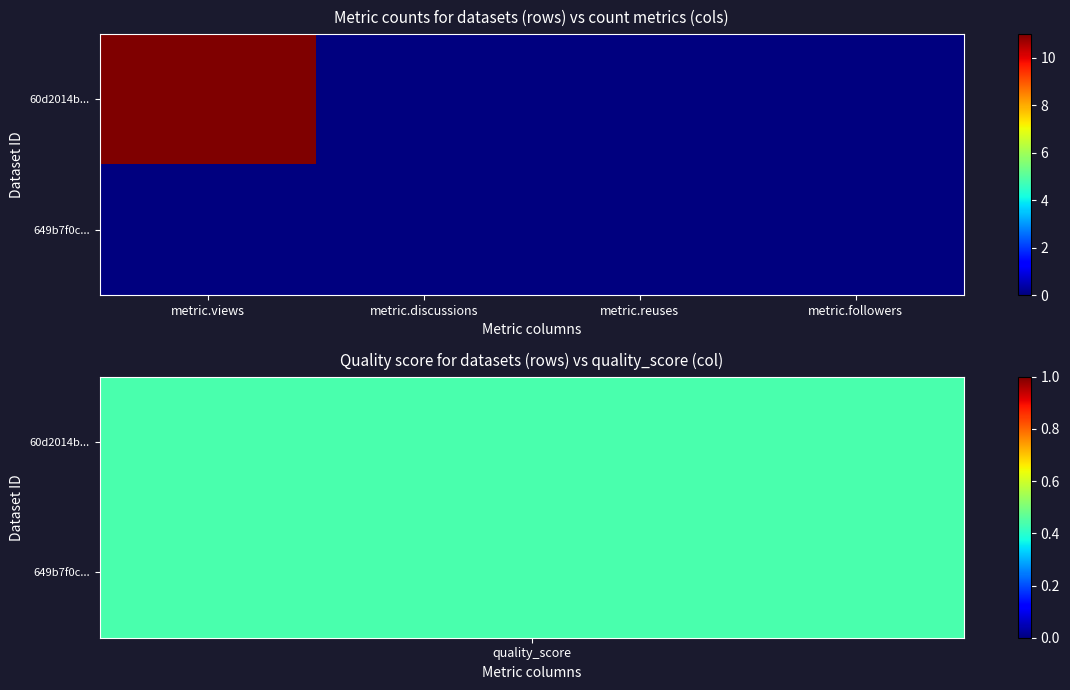

Rank the series by their average value, from highest to lowest.

60d2014b..., 649b7f0c...